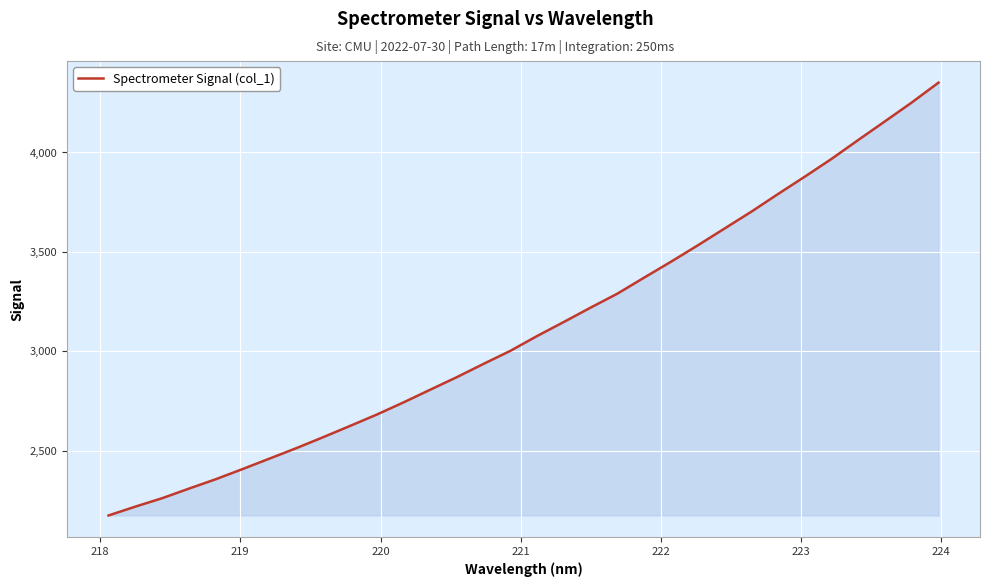

What is the minimum value shown in the chart?

2173.2